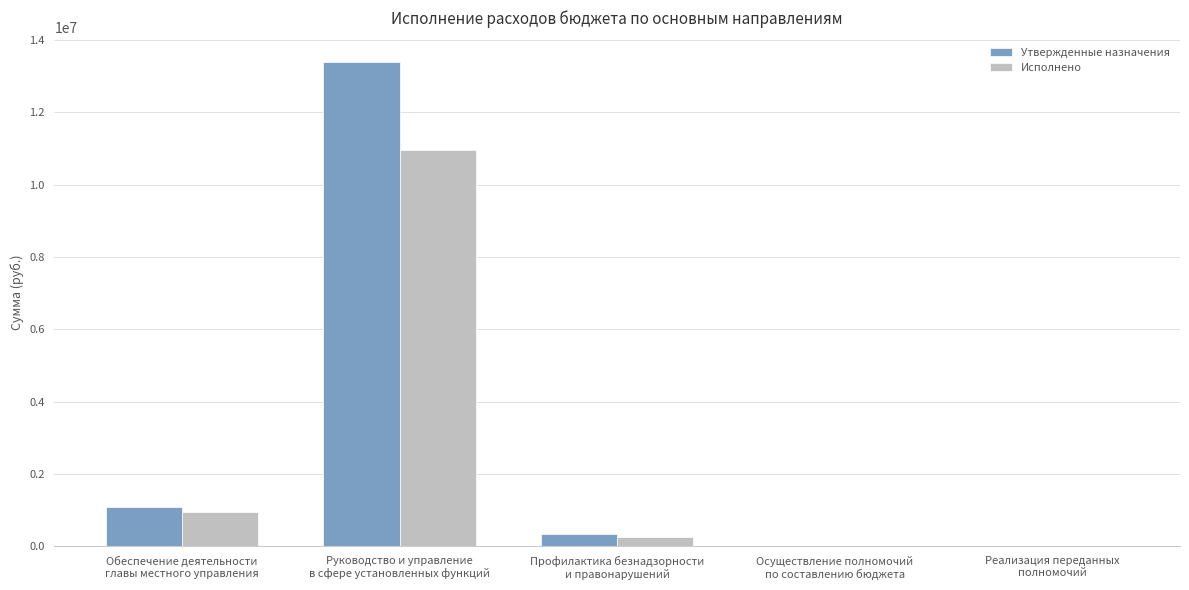

What is the sum of all Исполнено values?

12153015.1